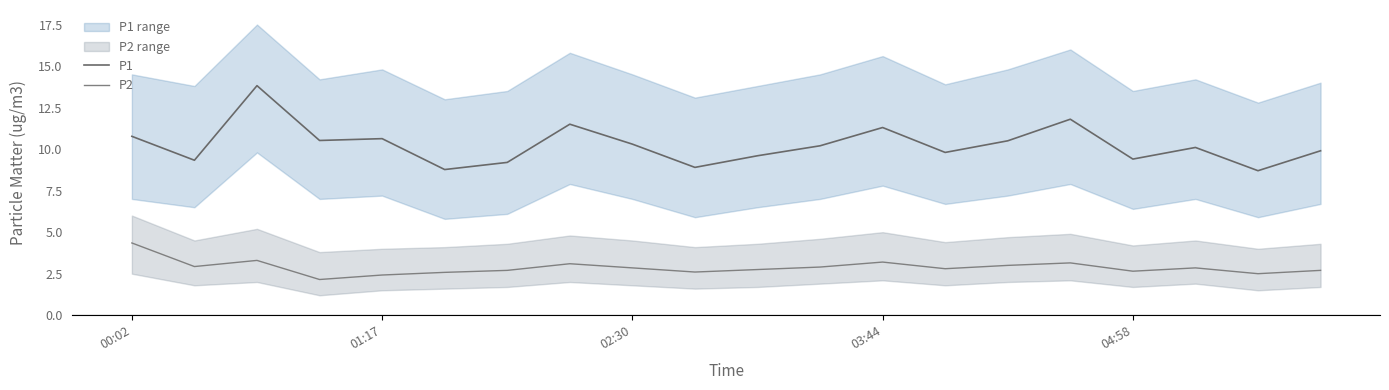

What is the maximum value for P2?

4.3